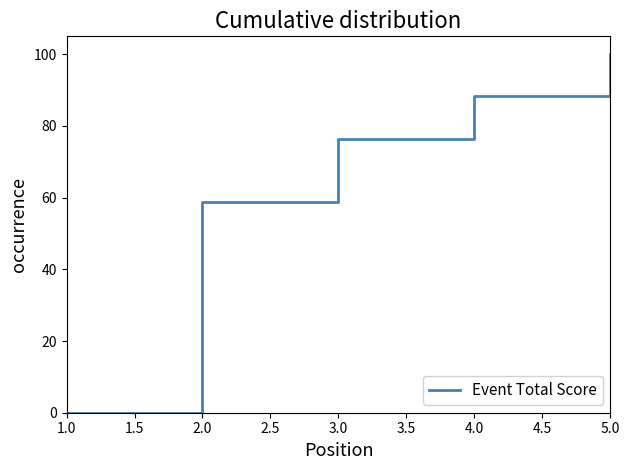

Count the number of categories in the chart.

5